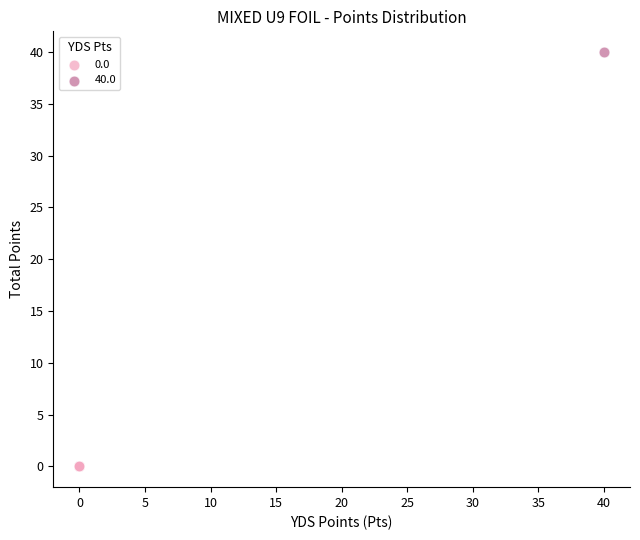

Which series reaches the minimum Y coordinate?

0.0